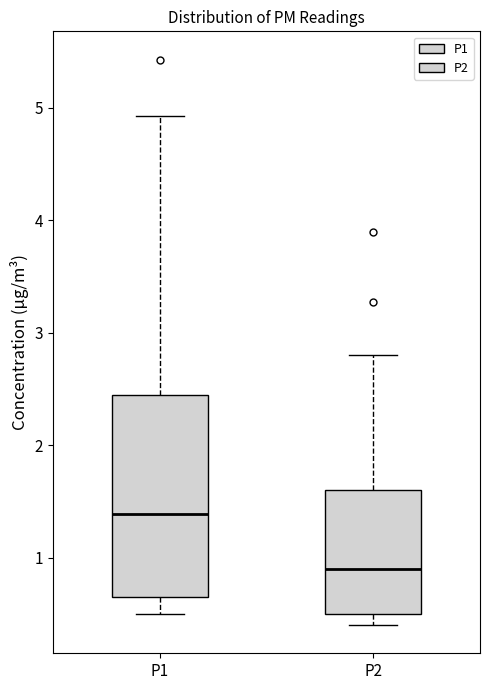

Reading left to right, transcribe this box plot: for each box, give where its median line is, the range the box spans, and where its two whiskers end, as read against the y-axis. The values are not printed on the chart, so give them approximately, as read against the axis.

P1: median 1.4, box 0.7 to 2.5, whiskers 0.5 to 4.9
P2: median 0.9, box 0.5 to 1.6, whiskers 0.4 to 2.8